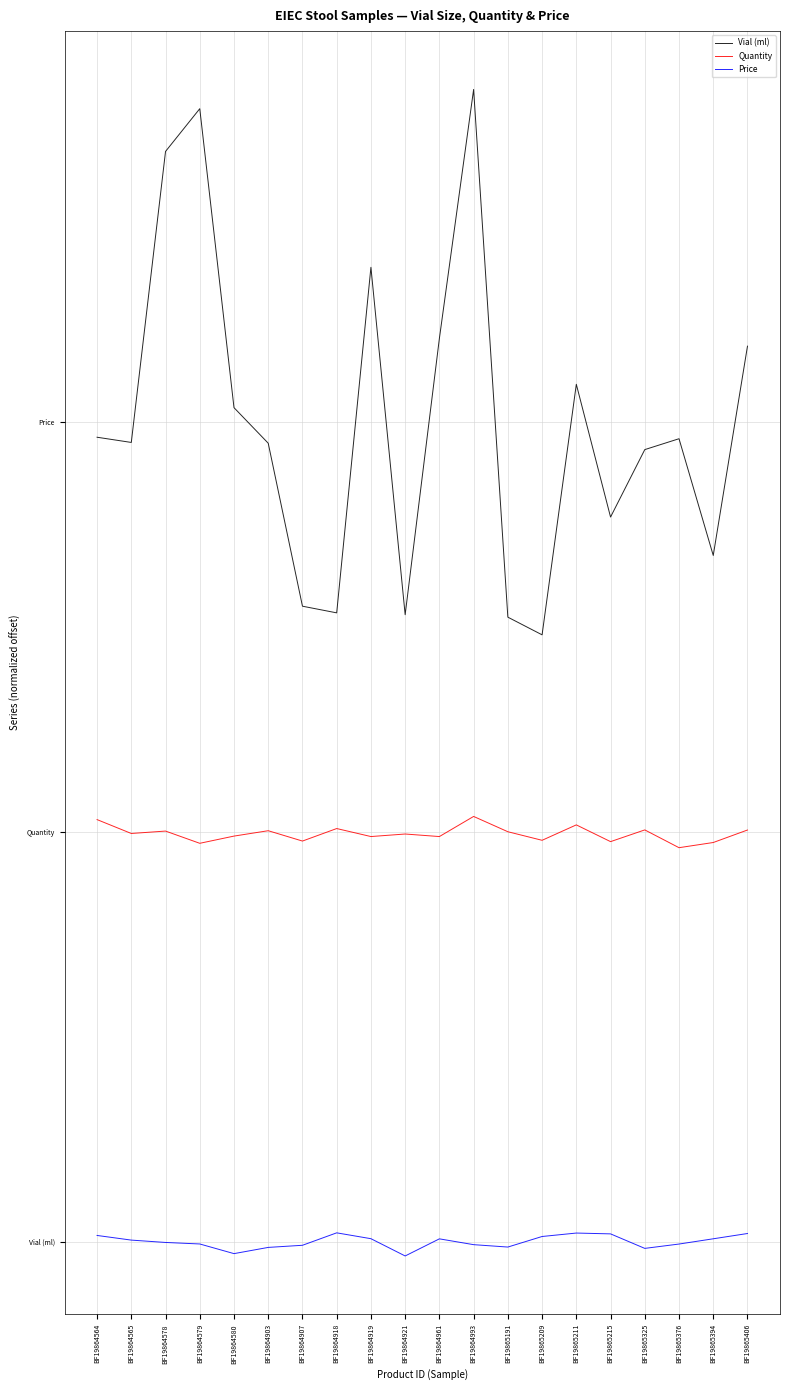

What are all the series names shown in the legend?

Vial (ml), Quantity, Price